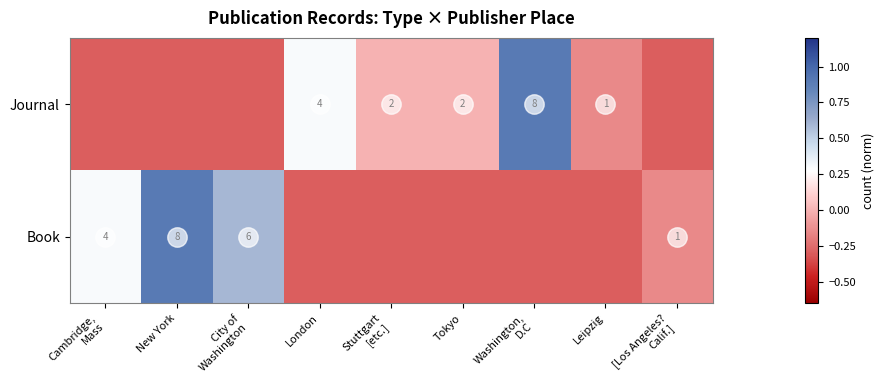

At which category does the chart reach its peak across all series?

New York